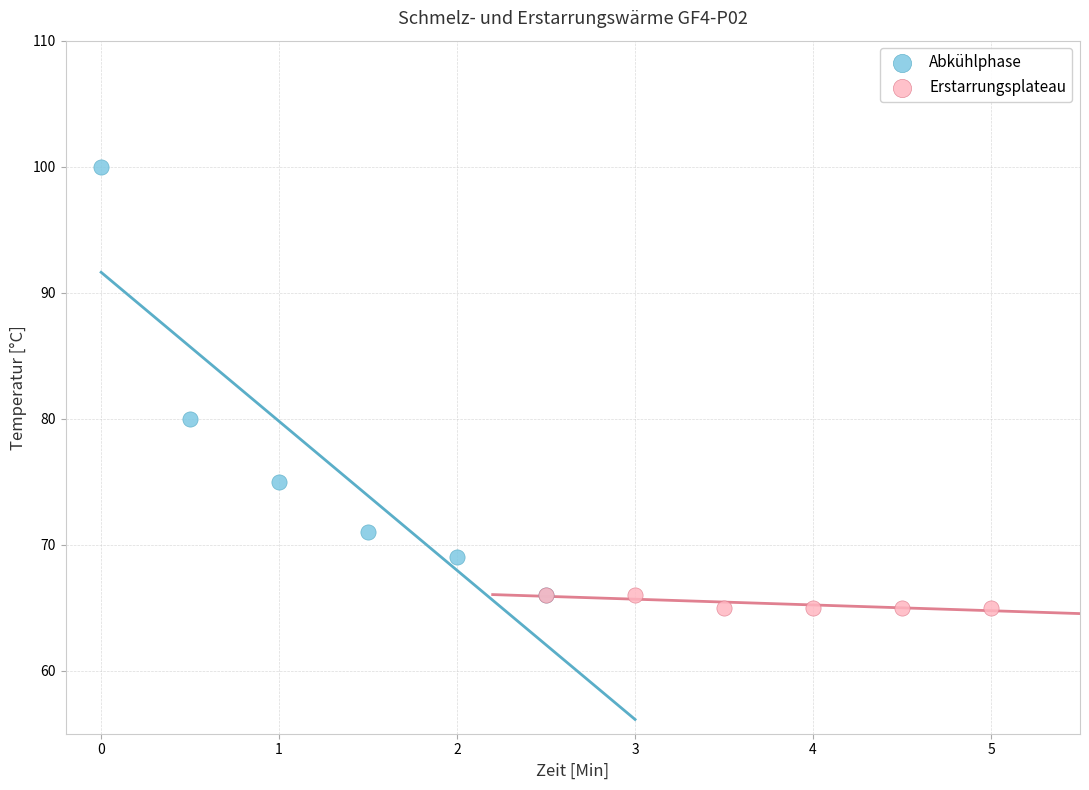

What are all the series names shown in the legend?

Abkühlphase, Erstarrungsplateau